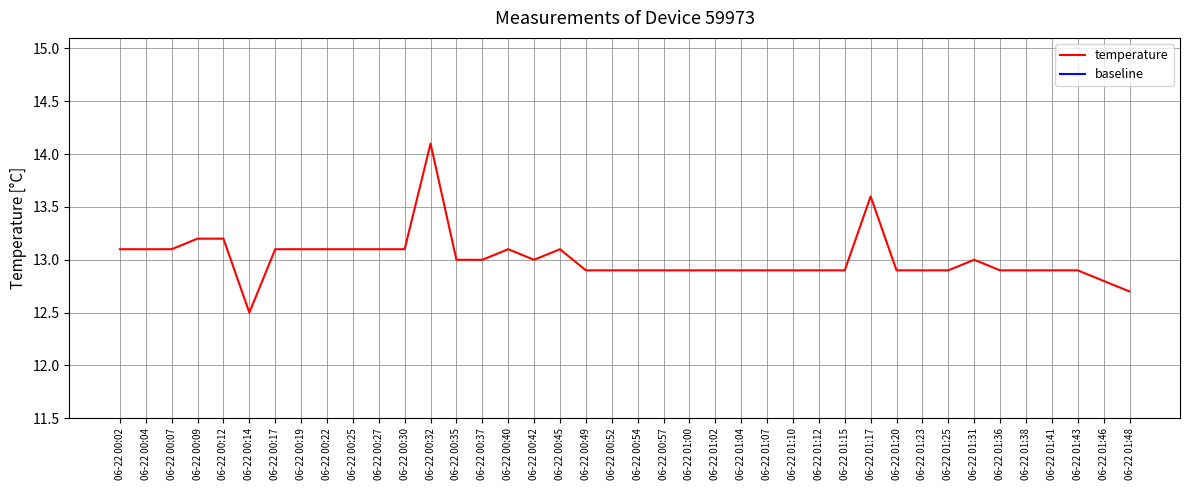

Which series has the widest spread of values?

temperature